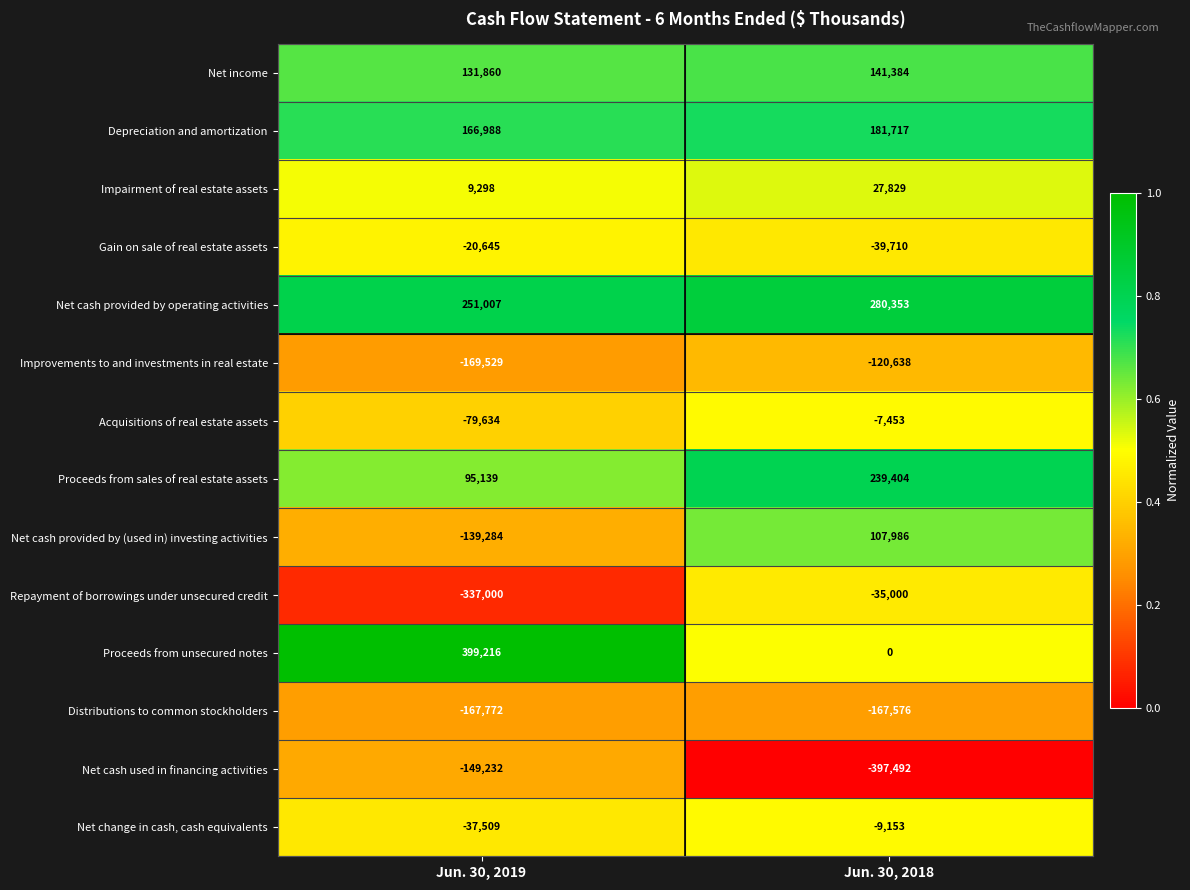

What is the average value of the Impairment of real estate assets series?

18564